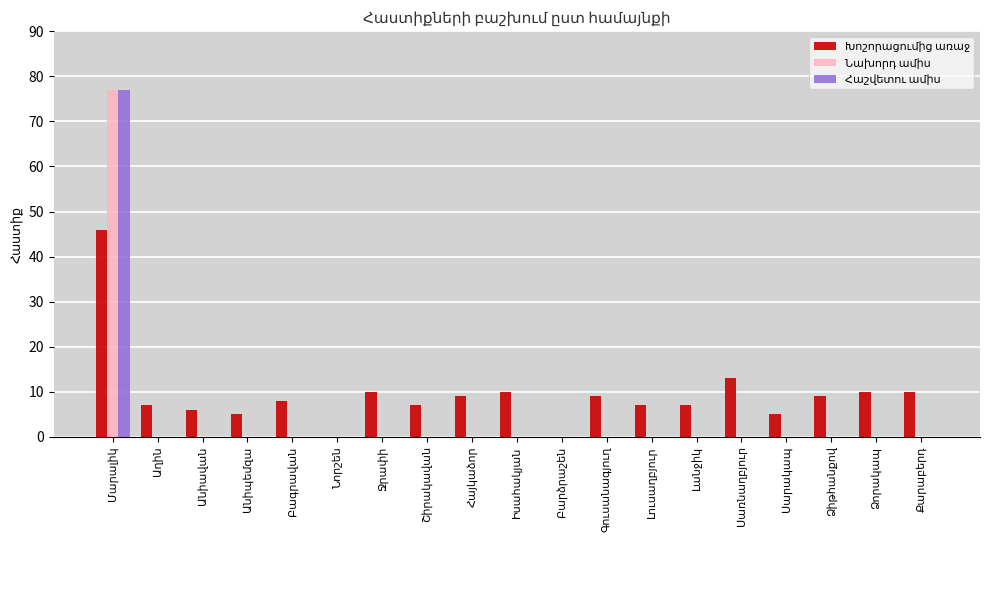

What is the greatest value displayed?

77